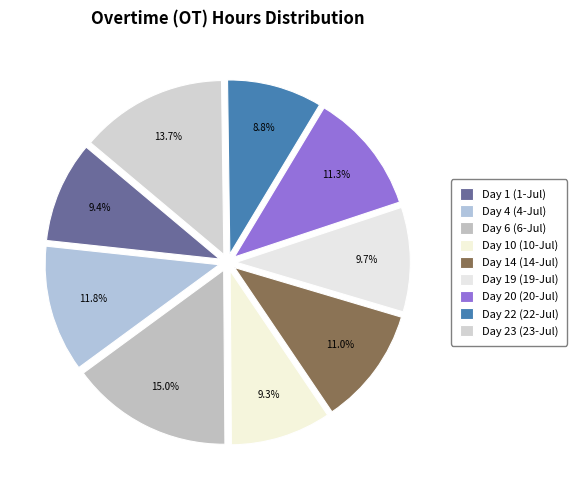

Which has a higher value, Day 4 (4-Jul) or Day 6 (6-Jul)?

Day 6 (6-Jul)